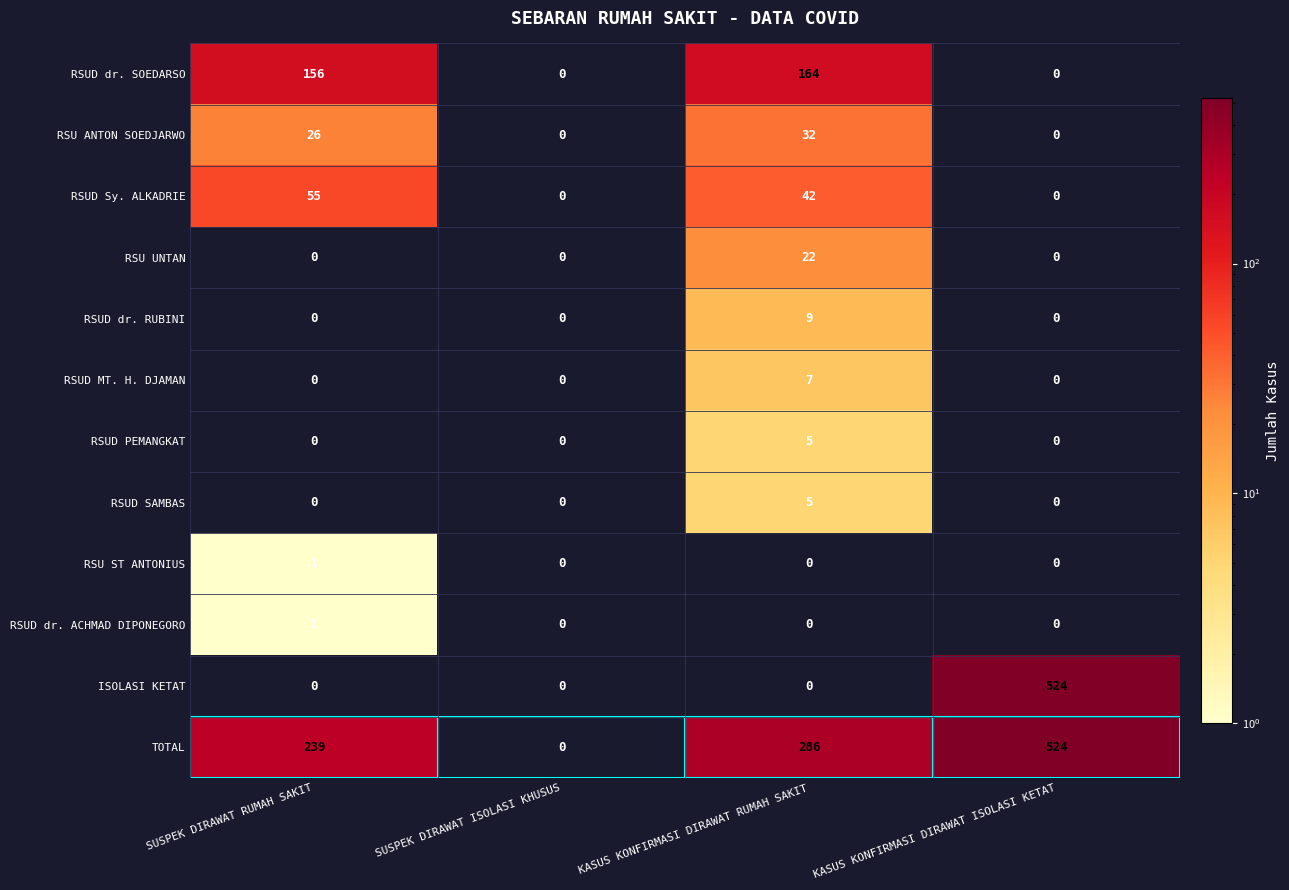

What is the sum of all TOTAL values?

1049